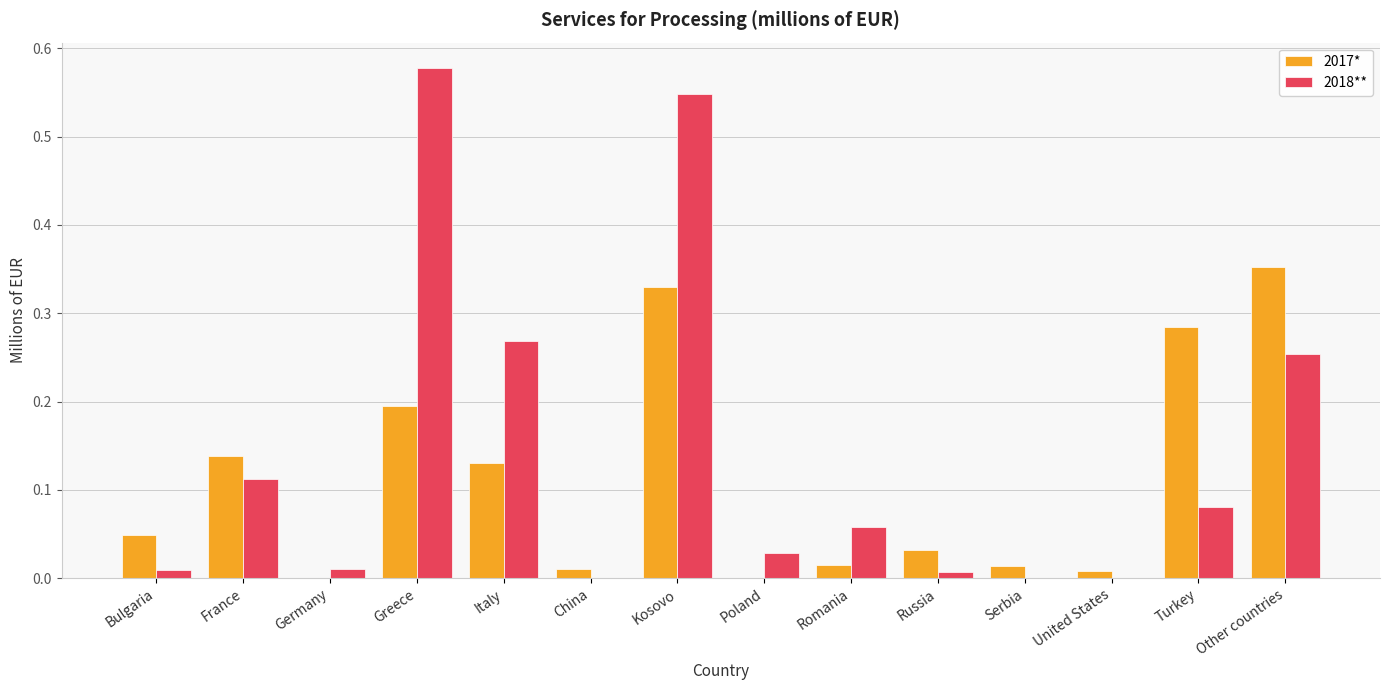

The 2018** series shows 0.0 at United States. True or false?

True